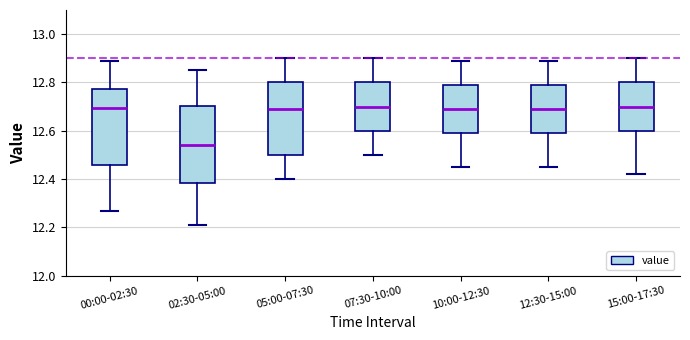

Reading left to right, transcribe this box plot: for each box, give where its median line is, the range the box spans, and where its two whiskers end, as read against the y-axis. The values are not printed on the chart, so give them approximately, as read against the axis.

00:00-02:30: median 12.70, box 12.46 to 12.78, whiskers 12.28 to 12.90
02:30-05:00: median 12.54, box 12.38 to 12.70, whiskers 12.22 to 12.86
05:00-07:30: median 12.70, box 12.50 to 12.80, whiskers 12.40 to 12.90
07:30-10:00: median 12.70, box 12.60 to 12.80, whiskers 12.50 to 12.90
10:00-12:30: median 12.70, box 12.60 to 12.80, whiskers 12.46 to 12.90
12:30-15:00: median 12.70, box 12.60 to 12.80, whiskers 12.46 to 12.90
15:00-17:30: median 12.70, box 12.60 to 12.80, whiskers 12.42 to 12.90